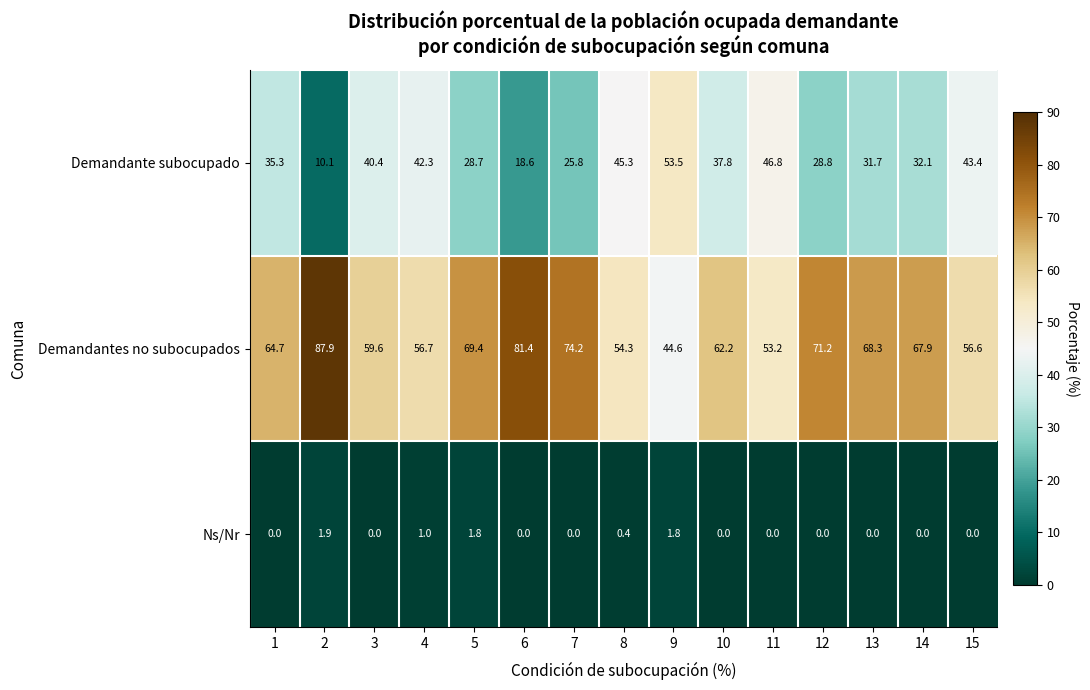

Rank the series by their average value, from lowest to highest.

Ns/Nr, Demandante subocupado, Demandantes no subocupados